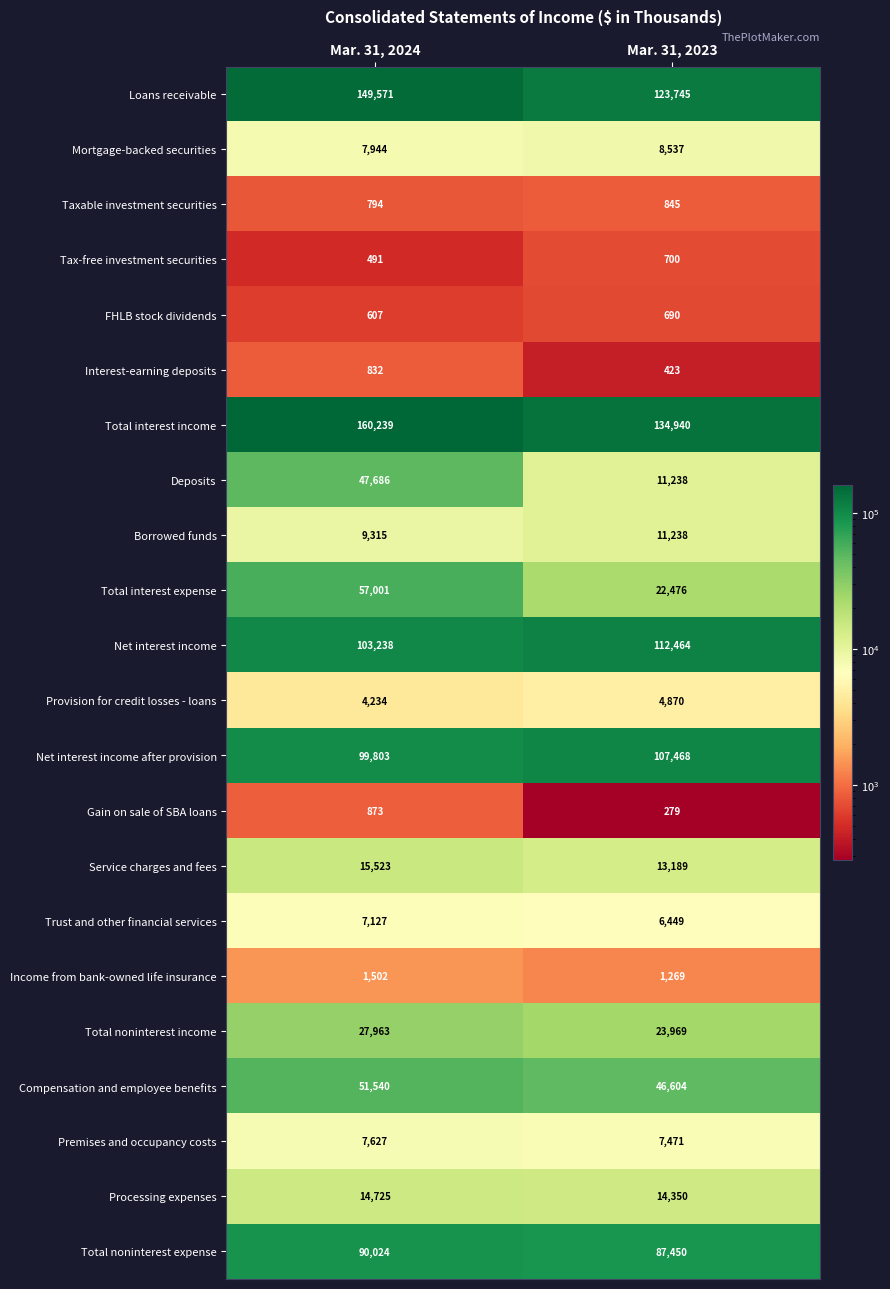

List the series in order of their peak value, lowest first.

FHLB stock dividends, Tax-free investment securities, Interest-earning deposits, Taxable investment securities, Gain on sale of SBA loans, Income from bank-owned life insurance, Provision for credit losses - loans, Trust and other financial services, Premises and occupancy costs, Mortgage-backed securities, Borrowed funds, Processing expenses, Service charges and fees, Total noninterest income, Deposits, Compensation and employee benefits, Total interest expense, Total noninterest expense, Net interest income after provision, Net interest income, Loans receivable, Total interest income